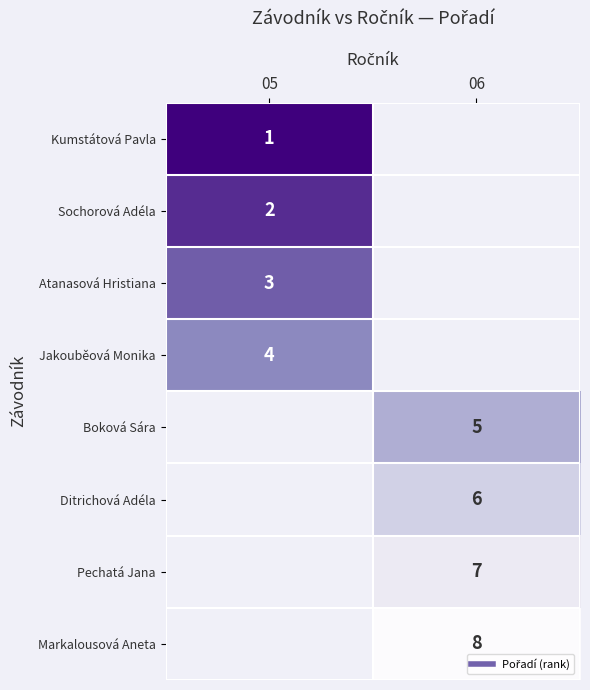

Which label corresponds to the smallest value in the chart?

05